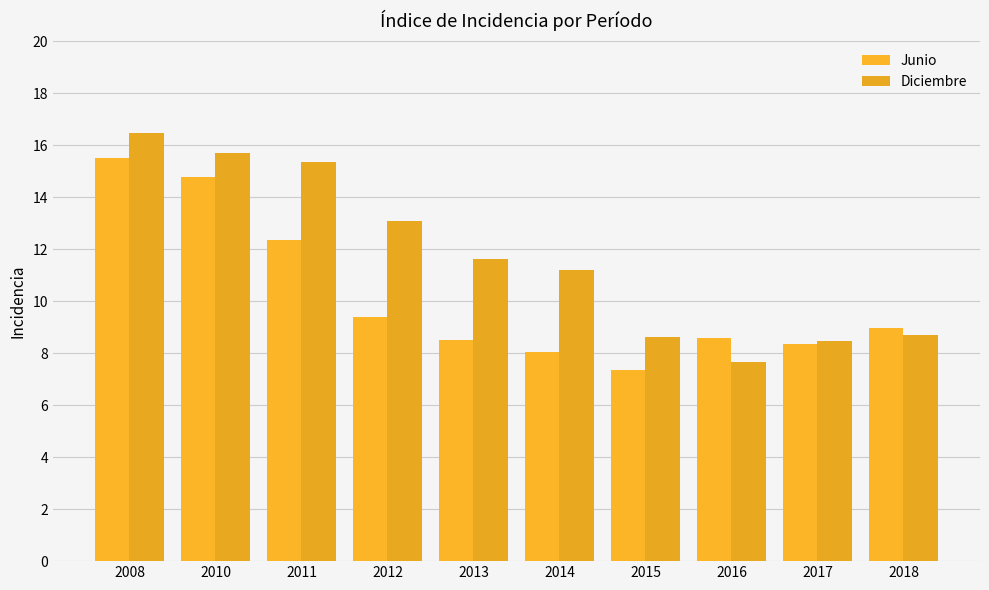

At which label is Diciembre closest to 12?

2013